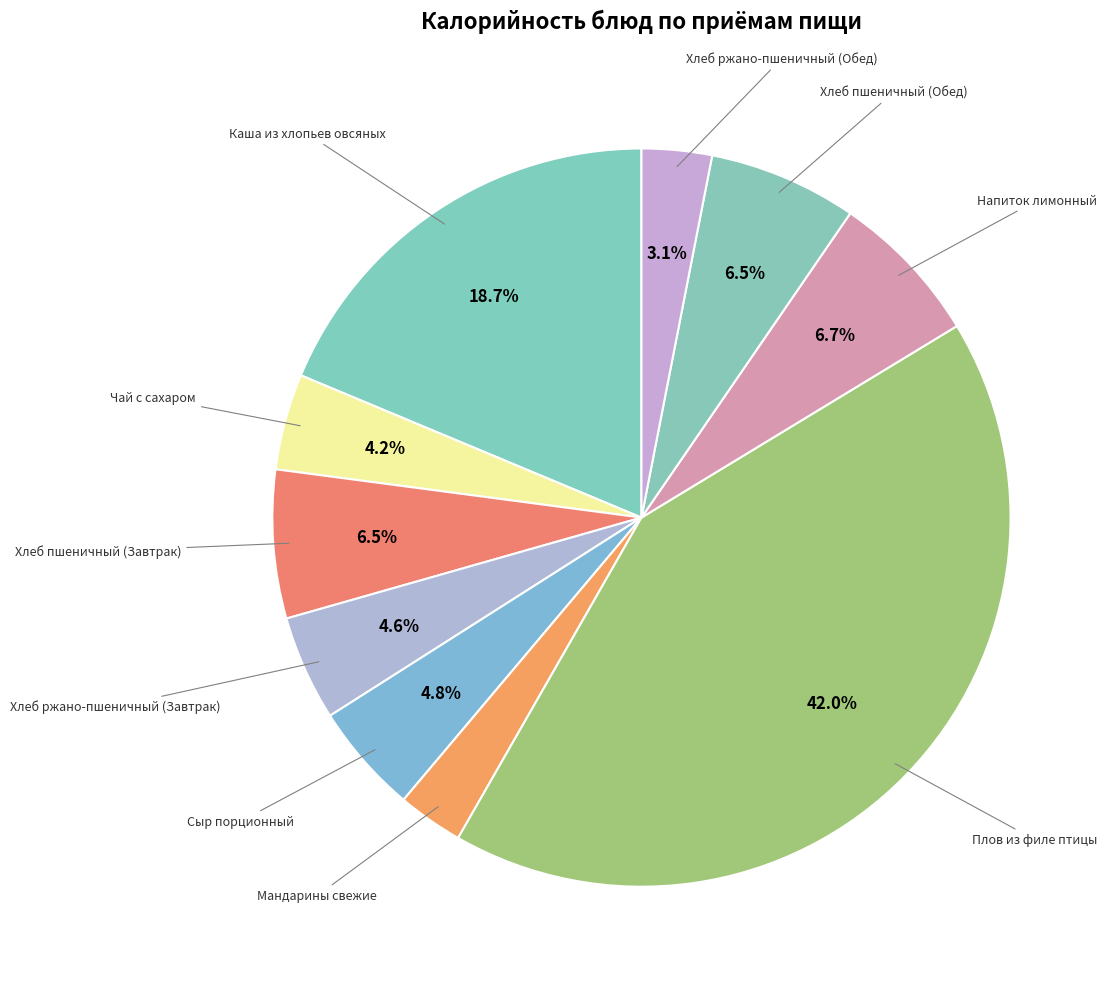

Count the number of slices in the pie.

10